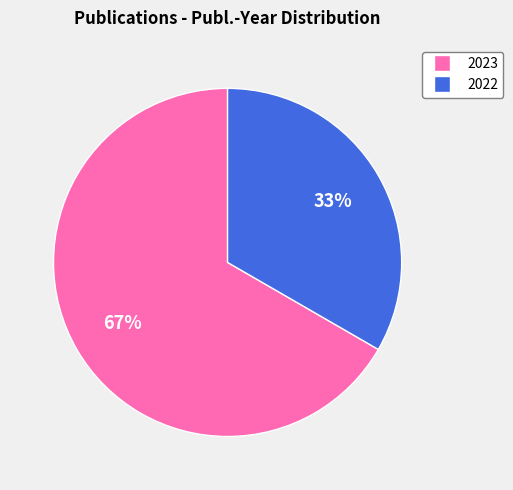

Does any single category account for the majority?

Yes